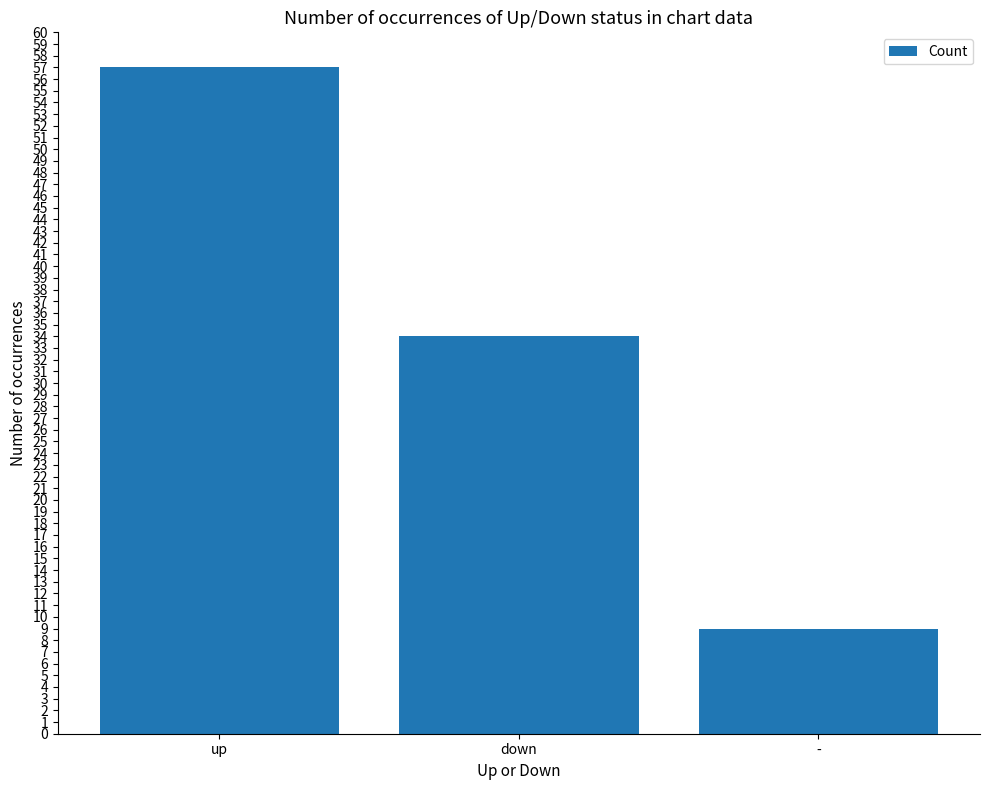

Does the chart contain any negative values?

No